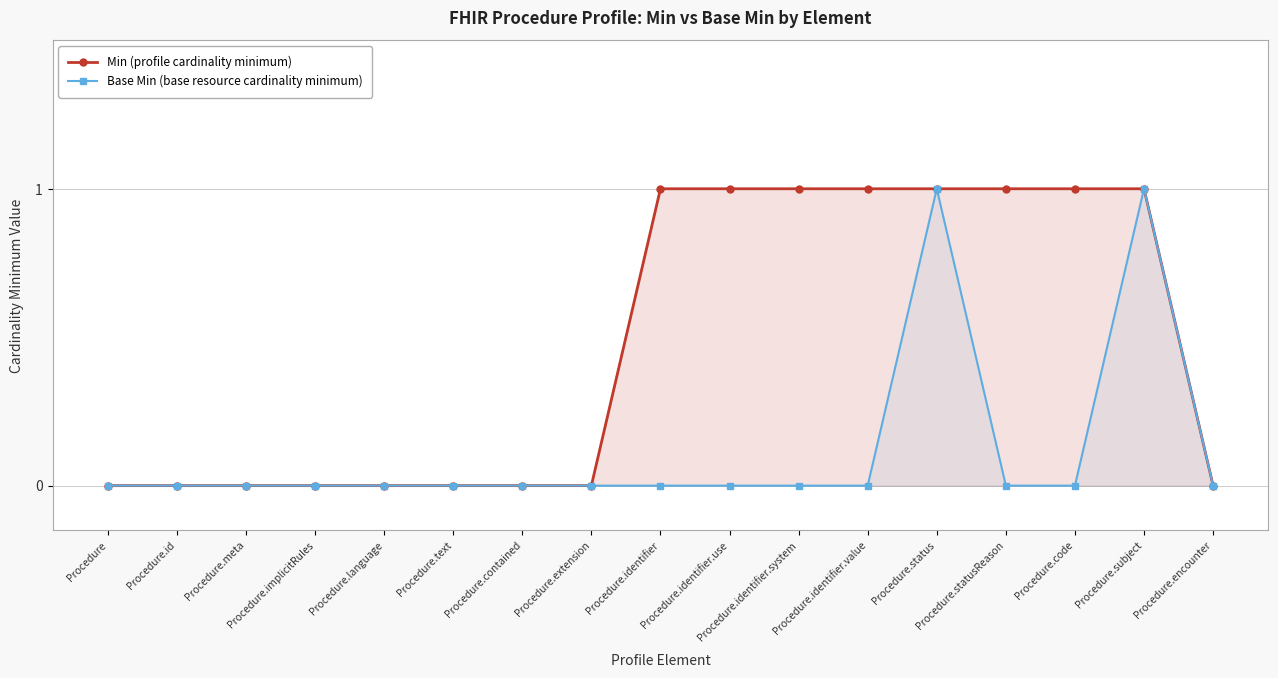

Reading right to left, transcribe all the data shown in this chart.

Min (profile cardinality minimum): 0	1	1	1	1	1	1	1	1	0	0	0	0	0	0	0	0
Base Min (base resource cardinality minimum): 0	1	0	0	1	0	0	0	0	0	0	0	0	0	0	0	0